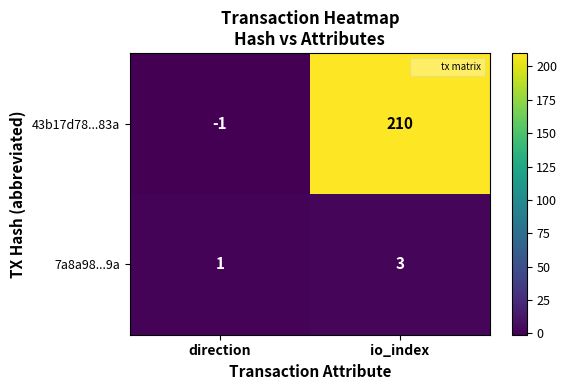

What is the difference between the 43b17d78...83a values at direction and io_index?

211